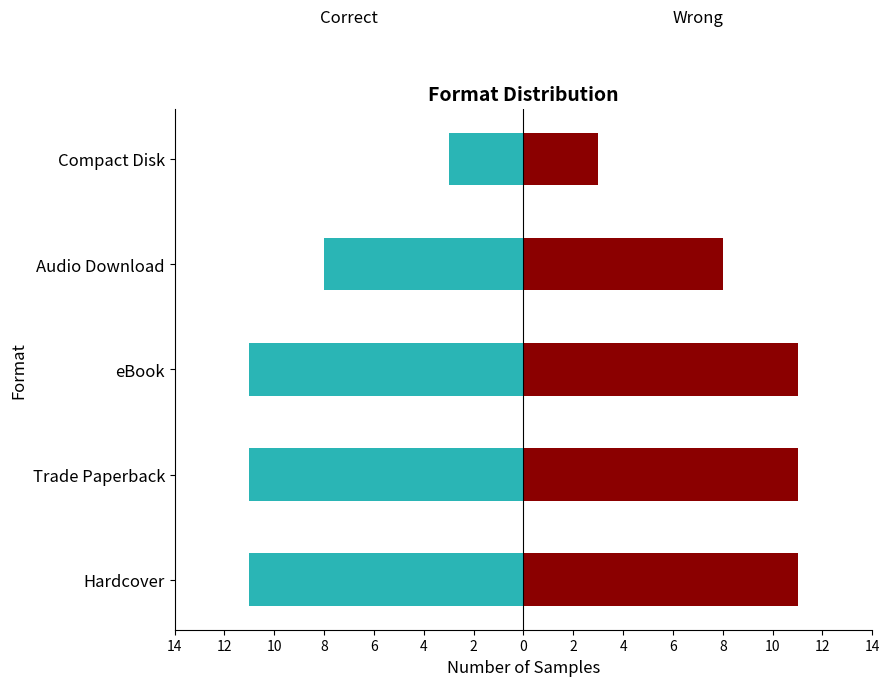

What are all the series names shown in the legend?

Hardcover/TP/eBook, Audio/CD